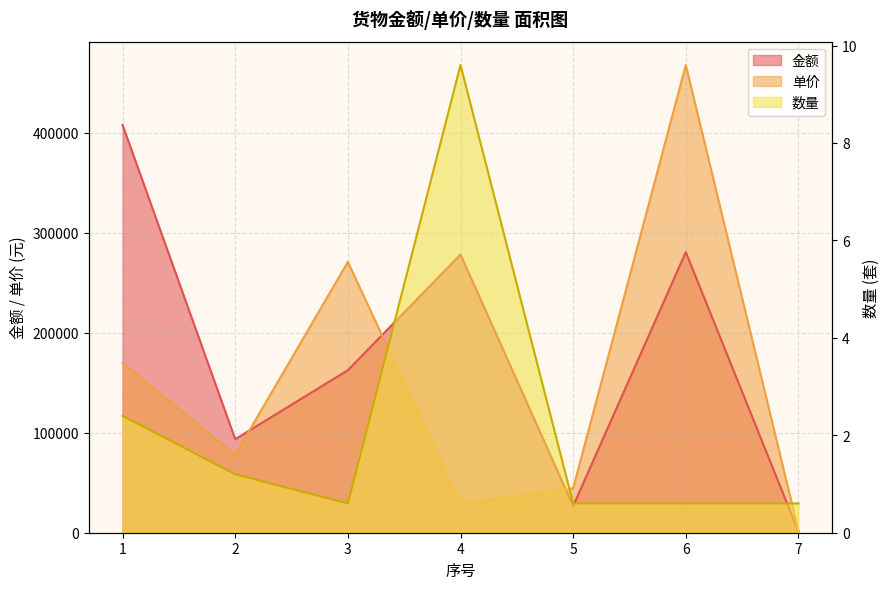

Between 7 and 6, which is larger?

6